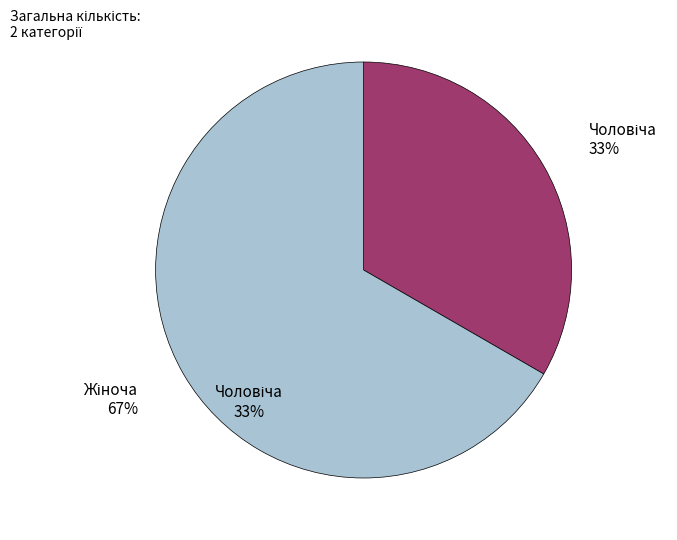

Do Жіноча and Чоловіча together represent more than half of the pie?

Yes